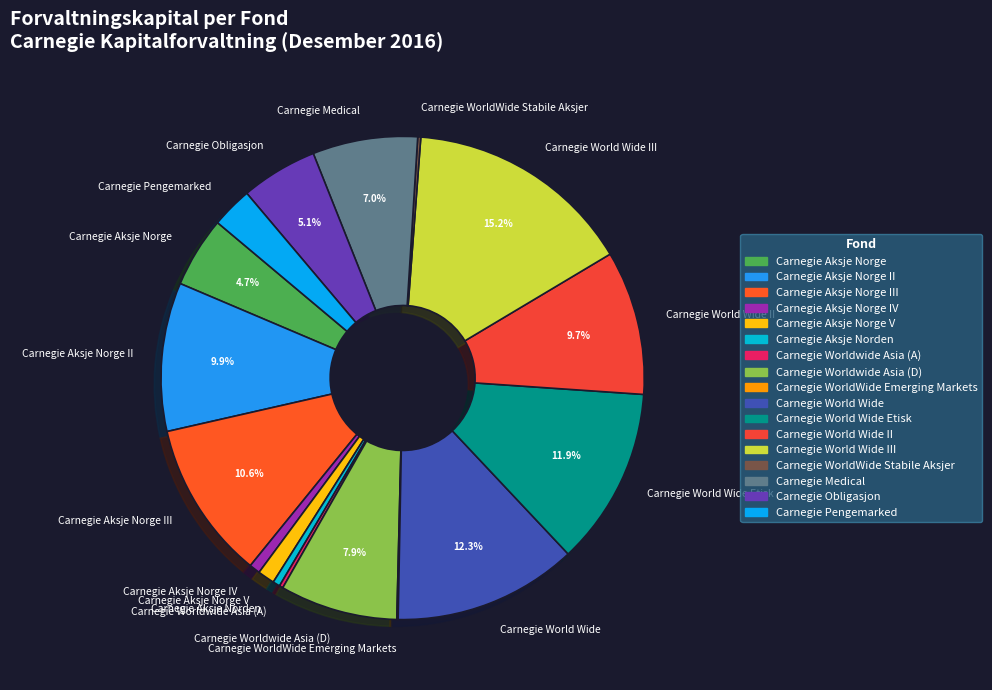

What is the largest slice in the pie chart?

Carnegie World Wide III